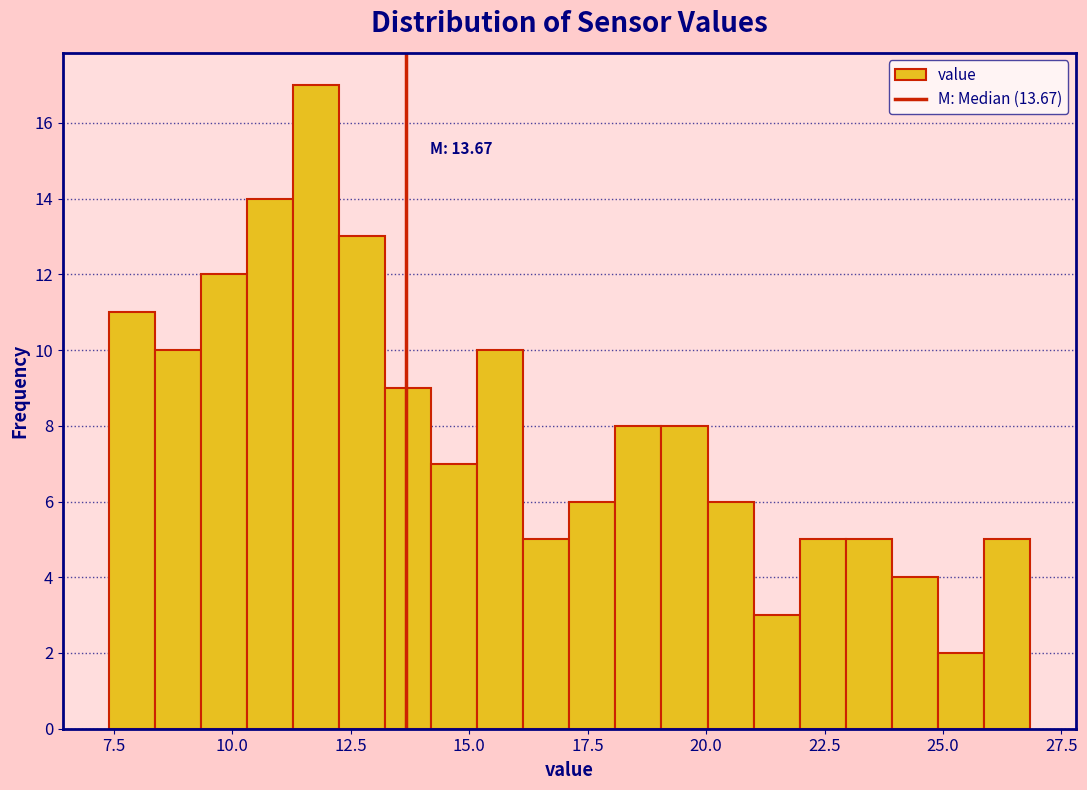

Around what value on the x-axis is the tallest bar? Give the approximate position of its centre, as read against the axis.

12.0